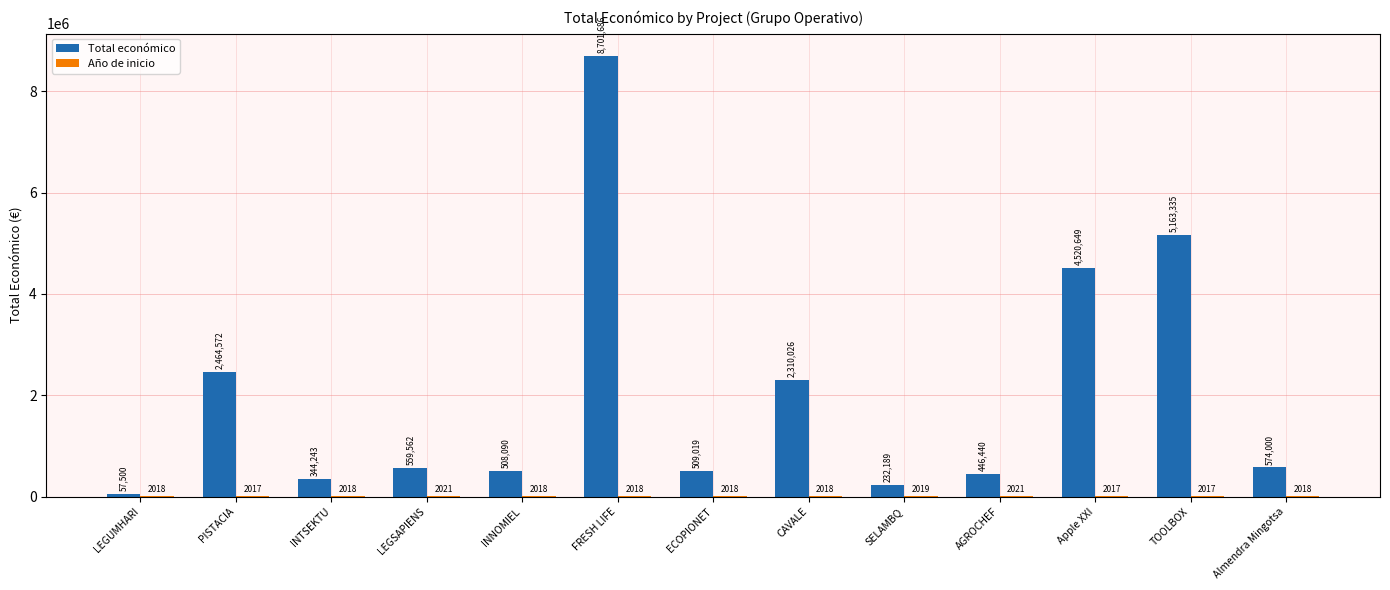

Read the Total económico value at LEGSAPIENS.

559562